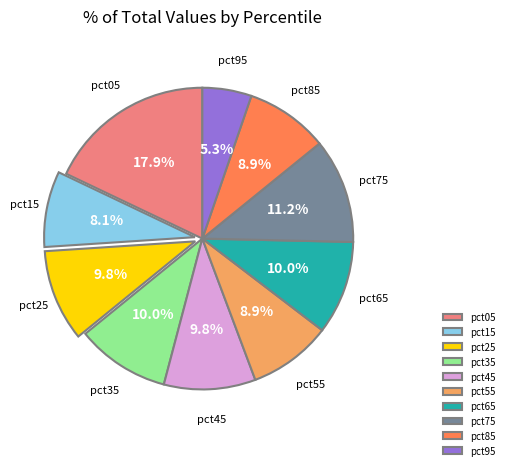

To the nearest percent, what is the difference between the largest and smallest slice percentages?

13%